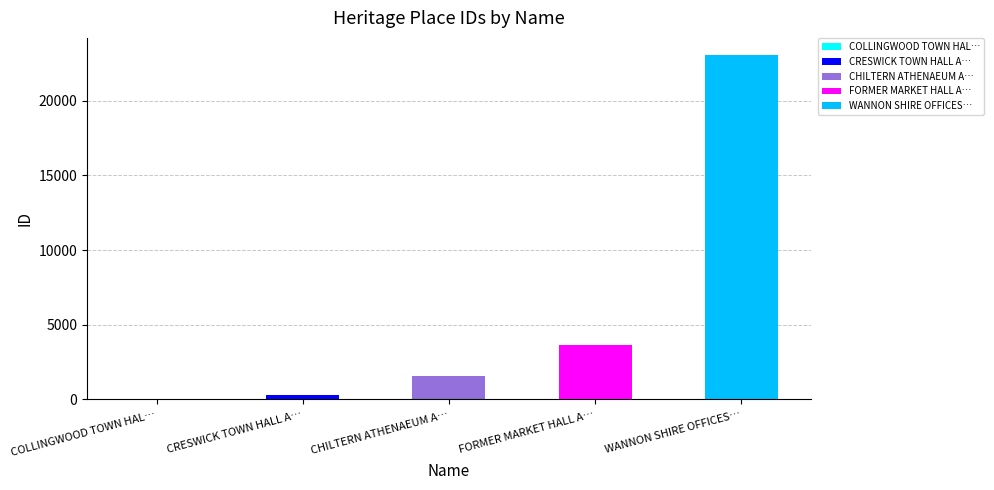

The chart shows a value of 3 at COLLINGWOOD TOWN HAL…. True or false?

True